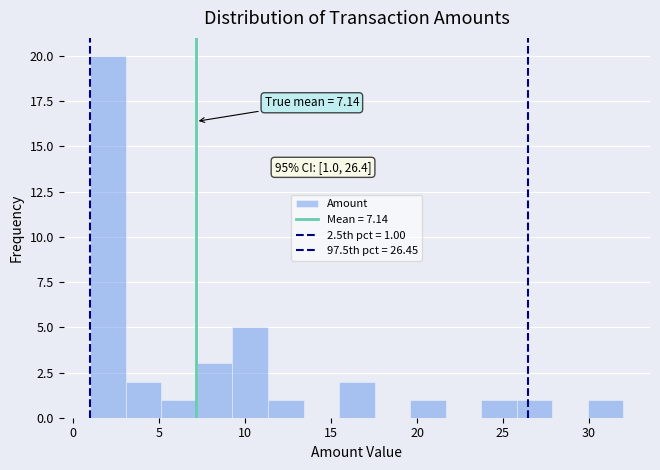

Which range on the x-axis has the tallest bar?

1.0 to 3.0